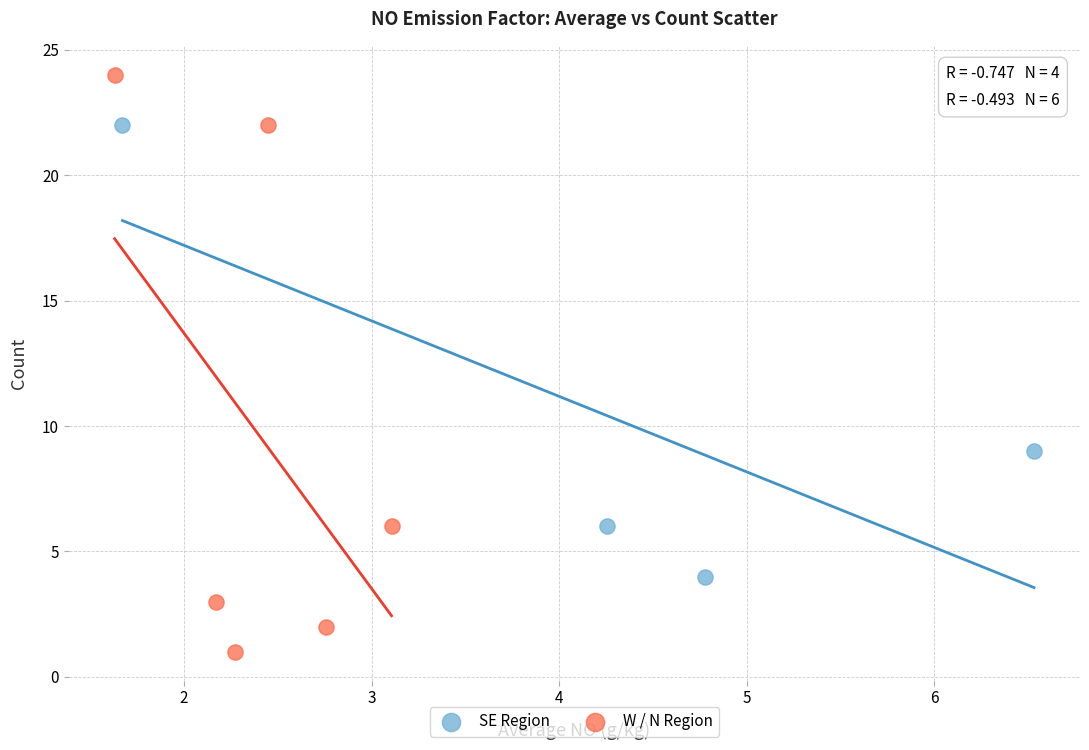

Which series reaches the minimum Y coordinate?

W / N Region